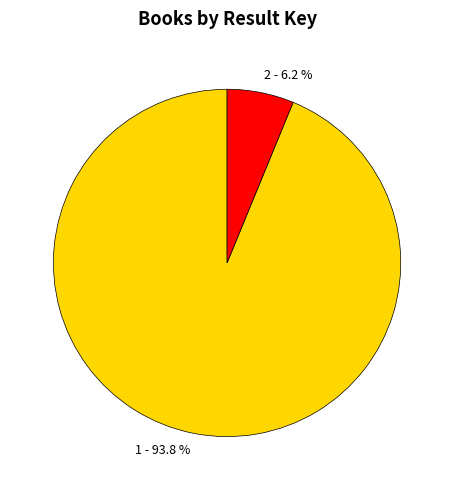

How many segments does this pie chart have?

2